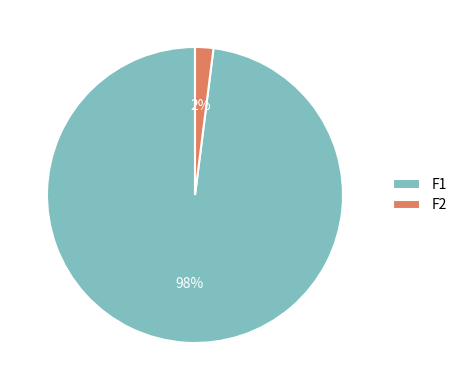

To the nearest percent, what portion does F1 represent?

98%